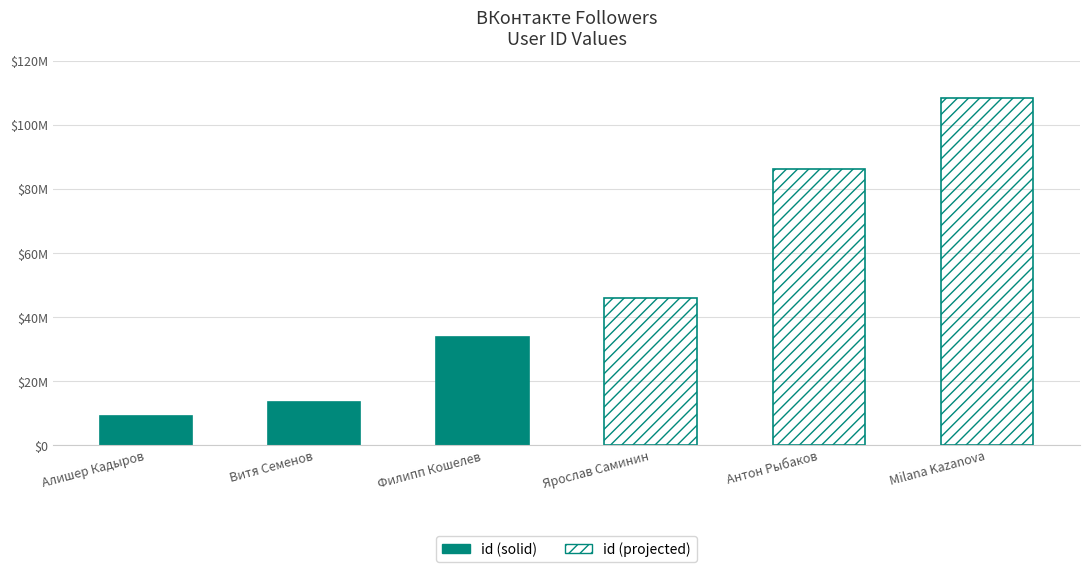

What is the sum of all values?

296037972